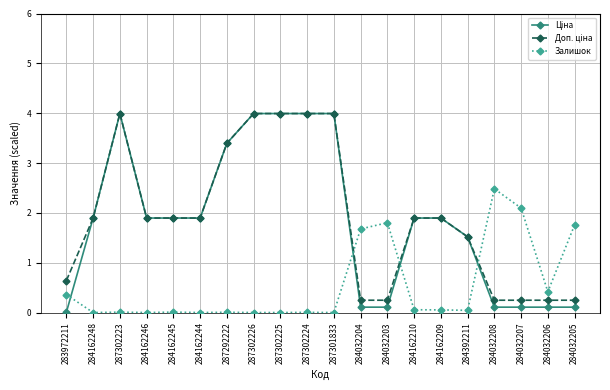

True or false: Залишок has more than 1 points higher than both neighbors.

True